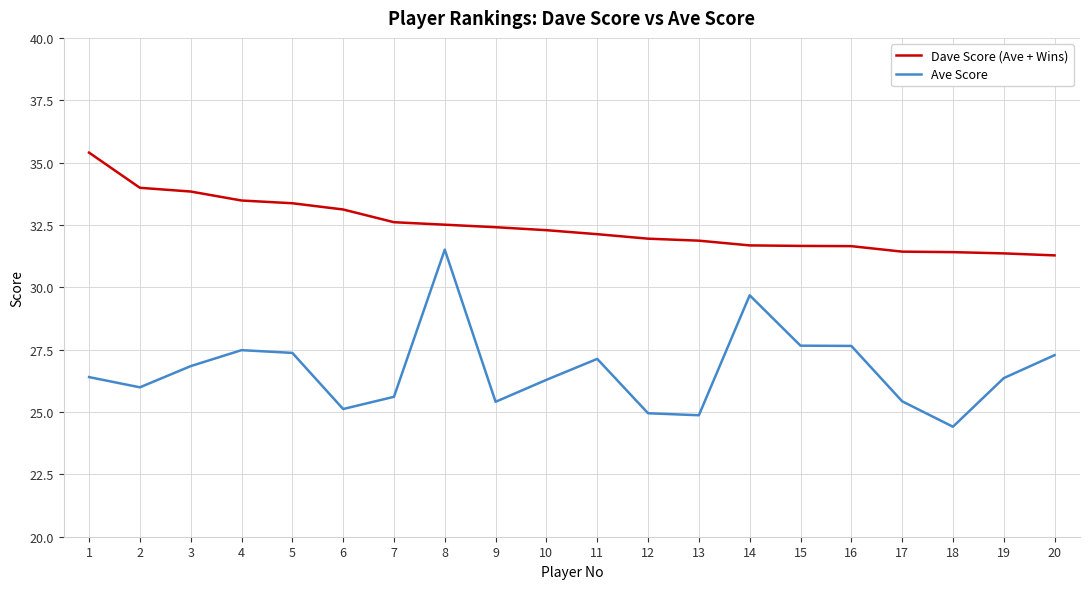

True or false: Dave Score (Ave + Wins) and Ave Score intersect in this chart.

False